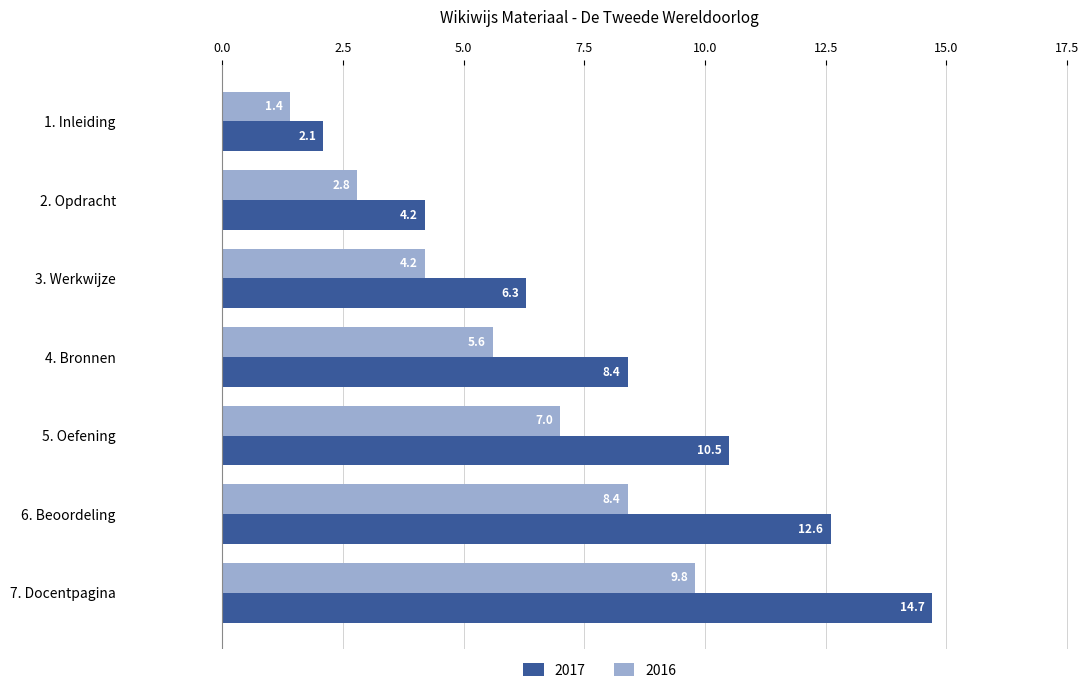

The 2017 series shows 14.7 at 7. Docentpagina. True or false?

True